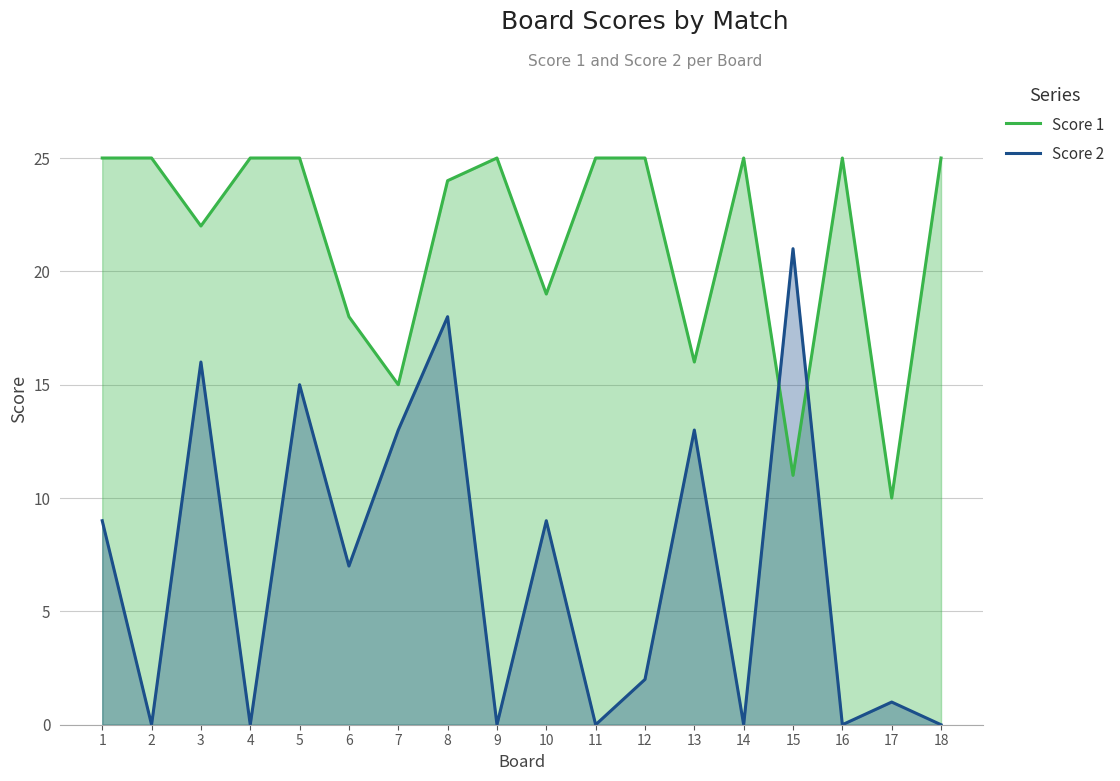

How many lines are shown in the chart?

2